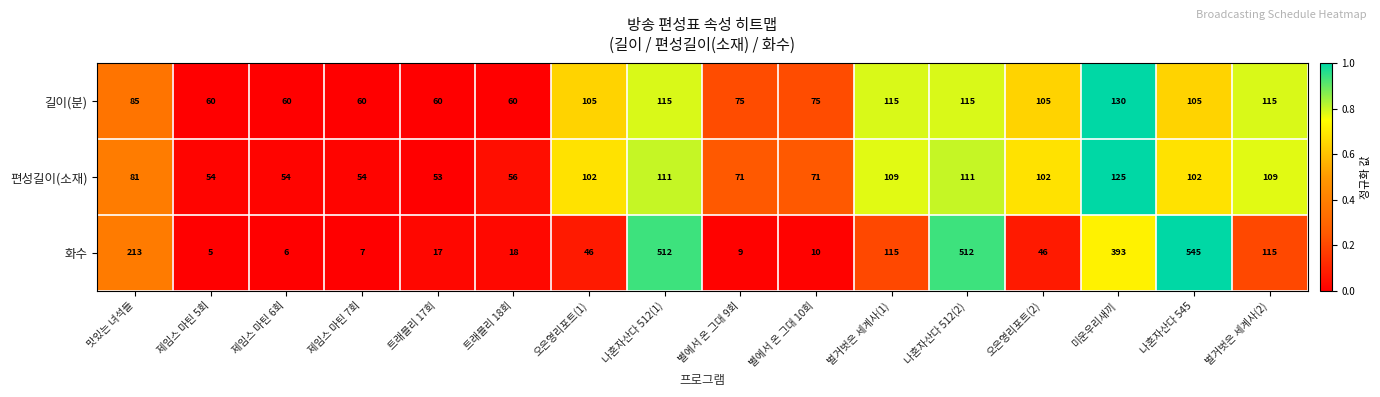

What is the maximum value for 편성길이(소재)?

125